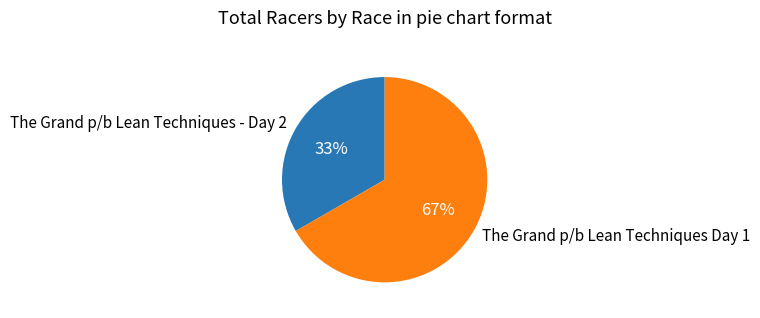

Do The Grand p/b Lean Techniques - Day 2 and The Grand p/b Lean Techniques Day 1 together represent more than half of the pie?

Yes